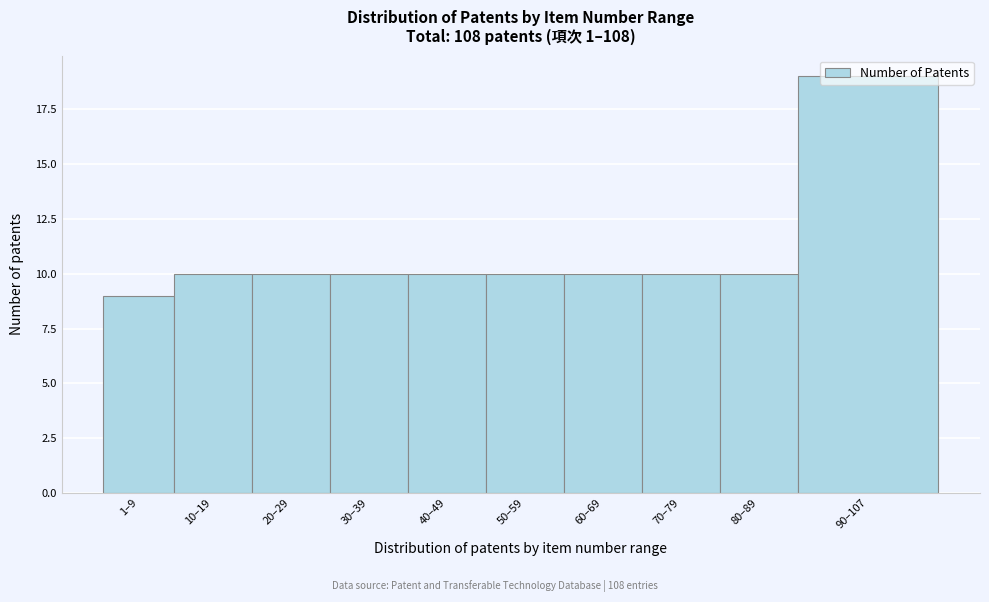

What is the average value?

11